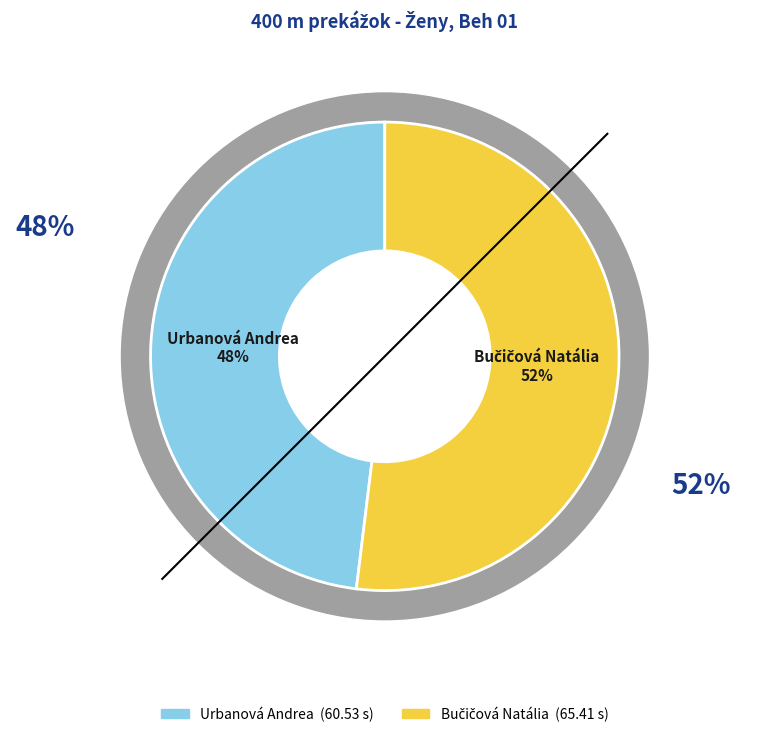

What is the largest slice in the pie chart?

Bučičová Natália